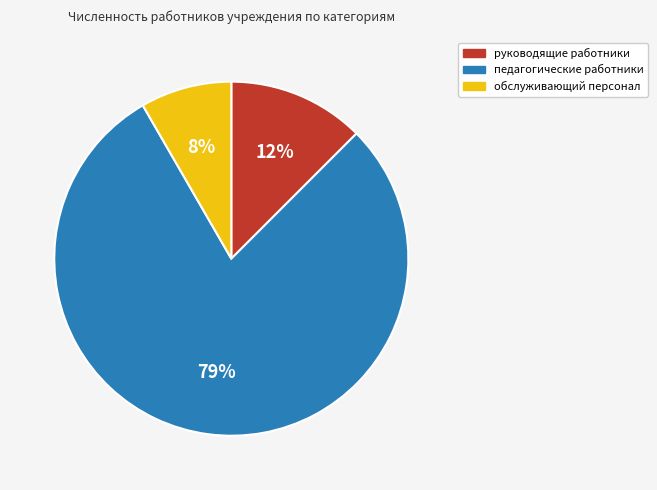

Count the number of slices in the pie.

3